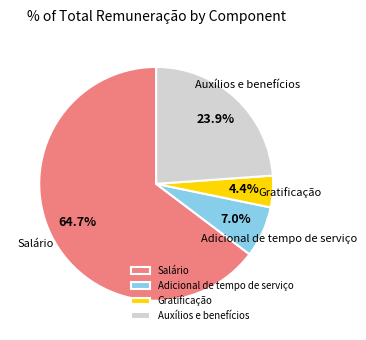

What percentage is NOT represented by Gratificação?

95.6%